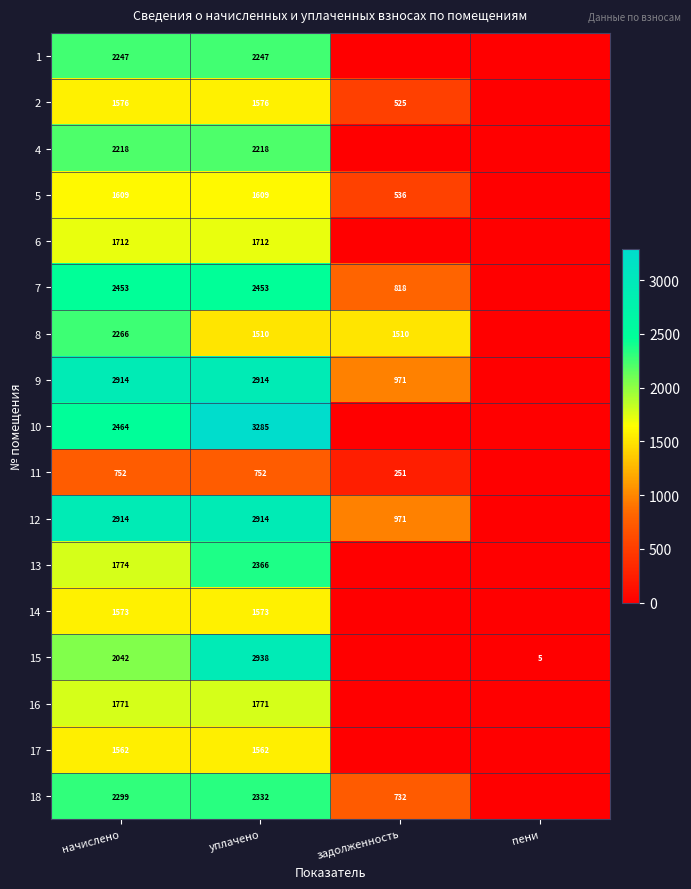

The value of 16 at начислено is 1771. True or false?

True